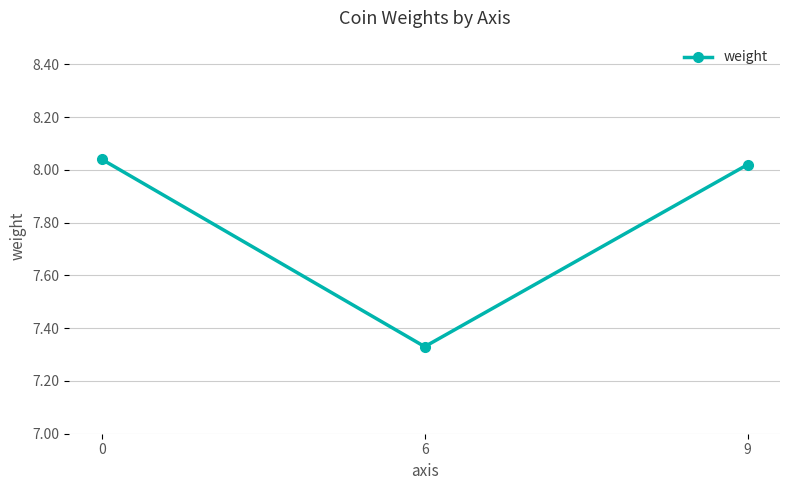

How many values exceed 8?

2